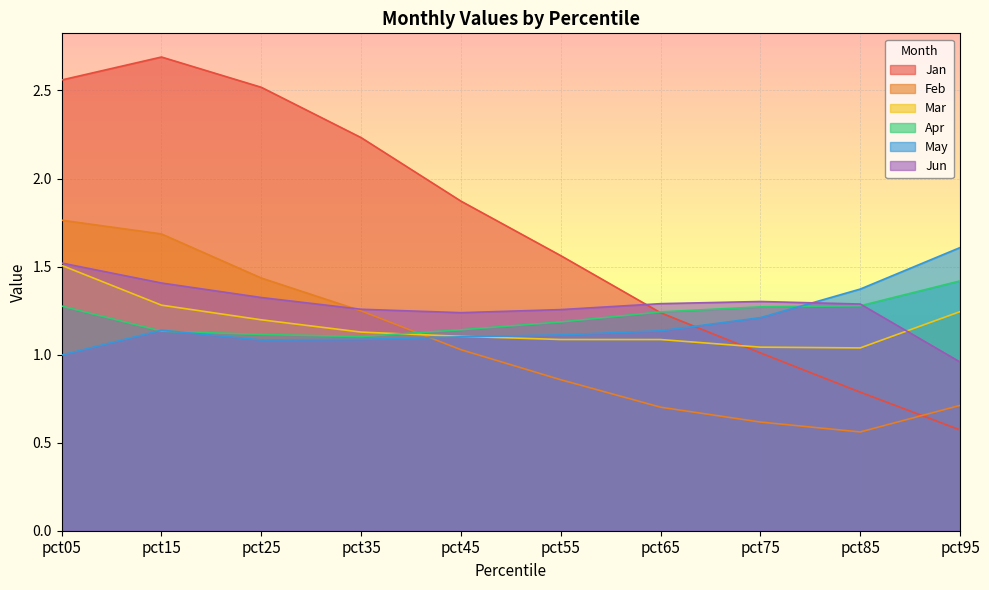

Which series has the widest spread of values?

Jan